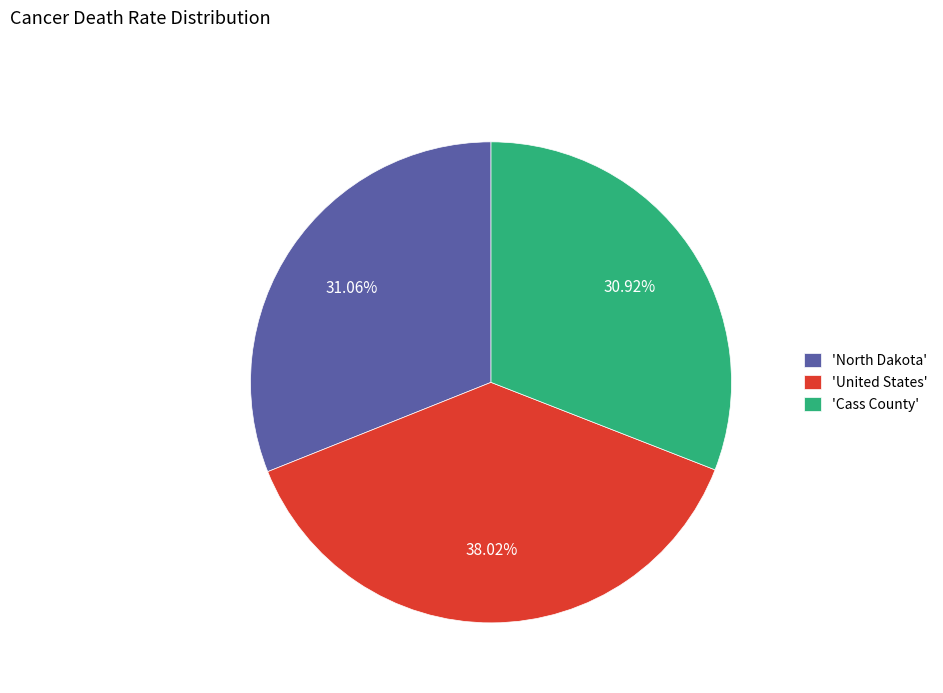

Combined, do 'North Dakota' and 'United States' account for over 50%?

Yes